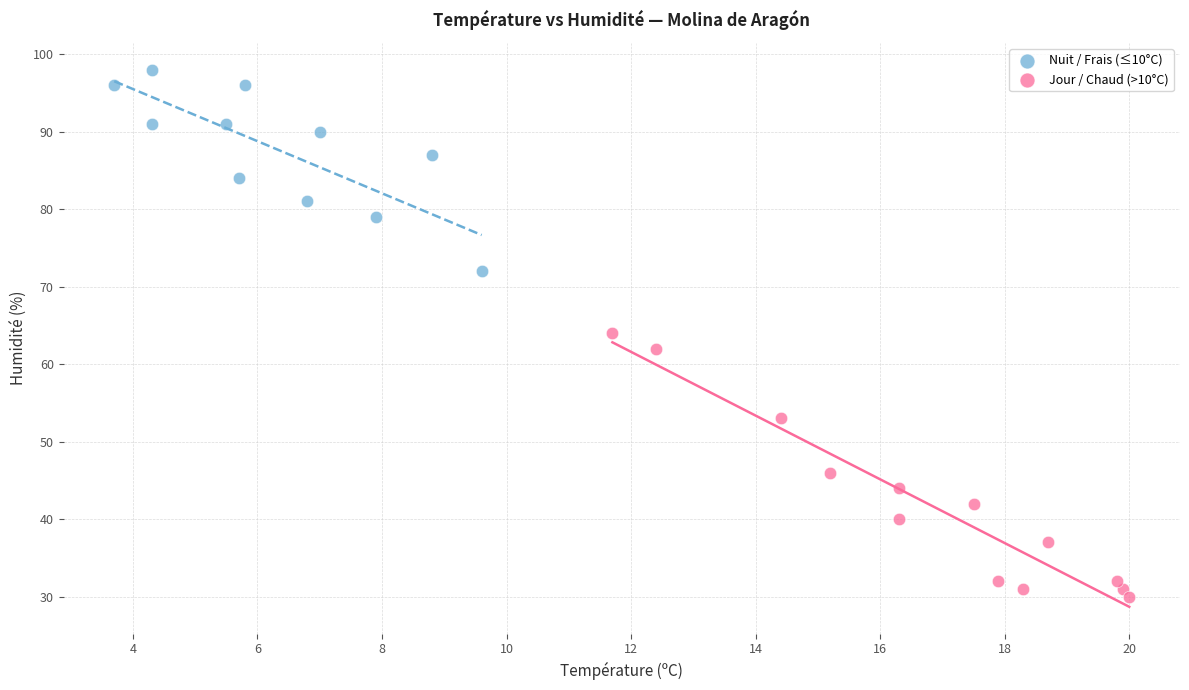

Which series has the largest Y range (max minus min)?

Jour / Chaud (>10°C)